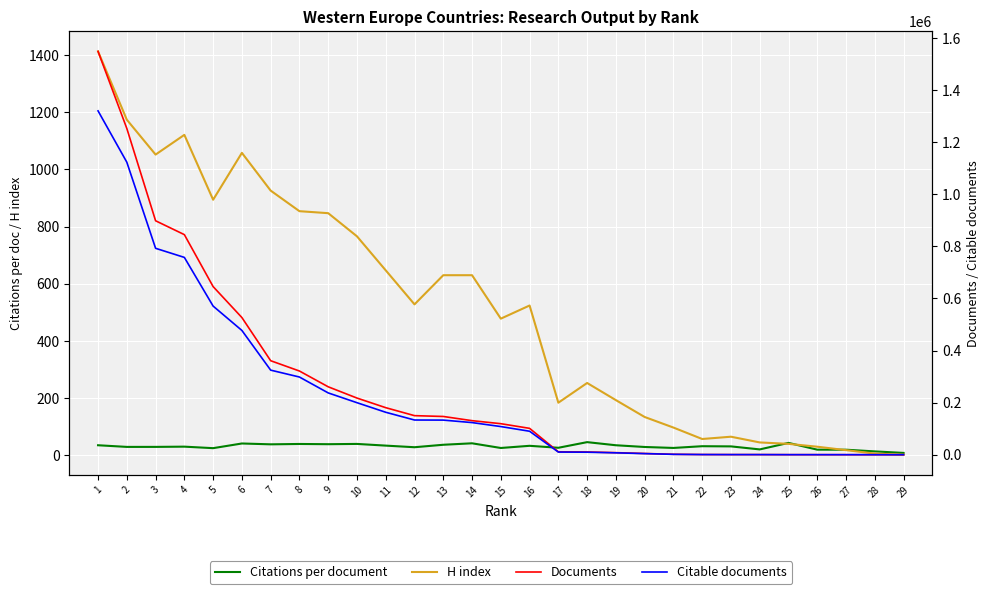

Which series has the widest spread of values?

Documents